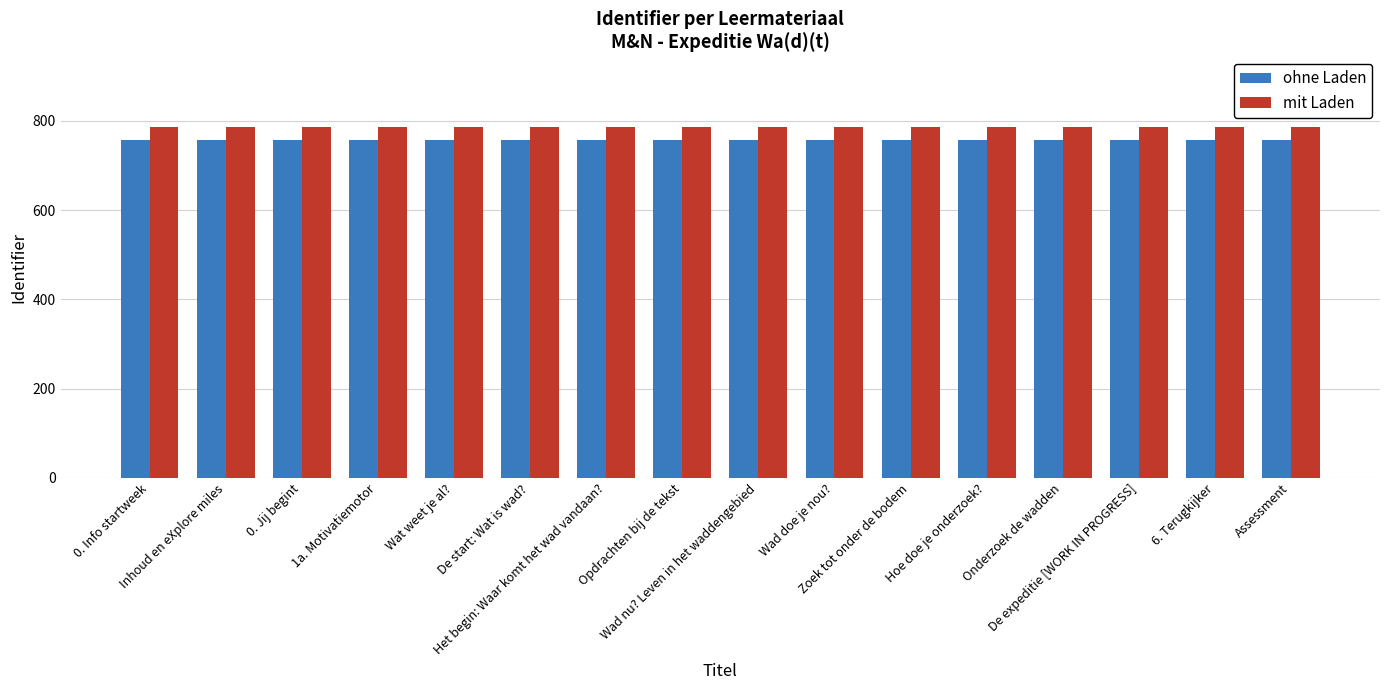

What is the label of the 8th bar from the right?

Wad nu? Leven in het waddengebied